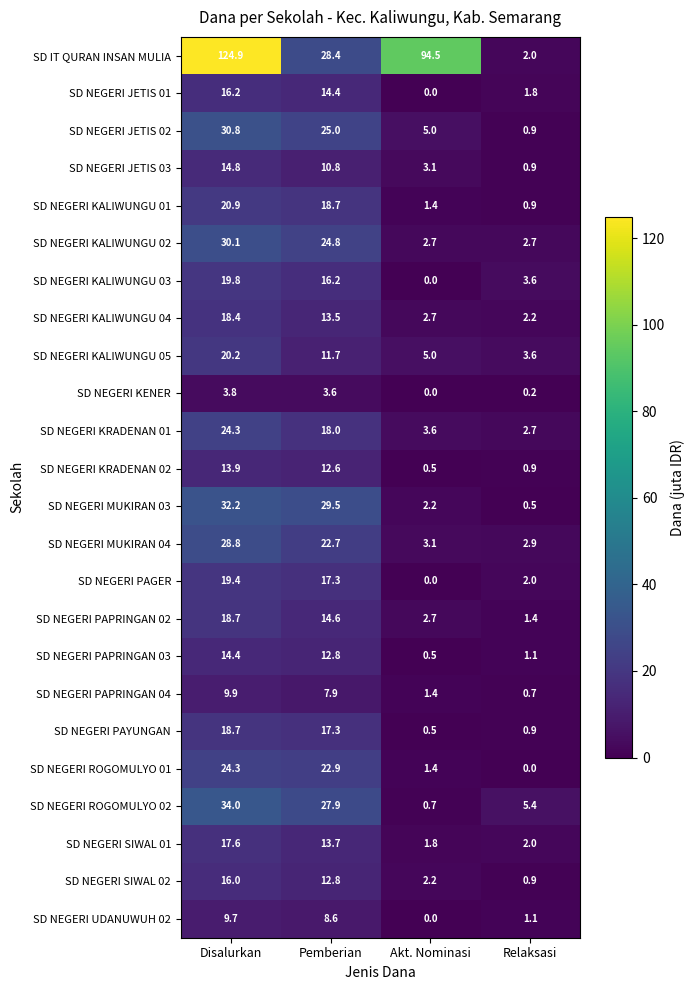

True or false: SD NEGERI ROGOMULYO 02 has a value of 17.8 at Disalurkan.

False